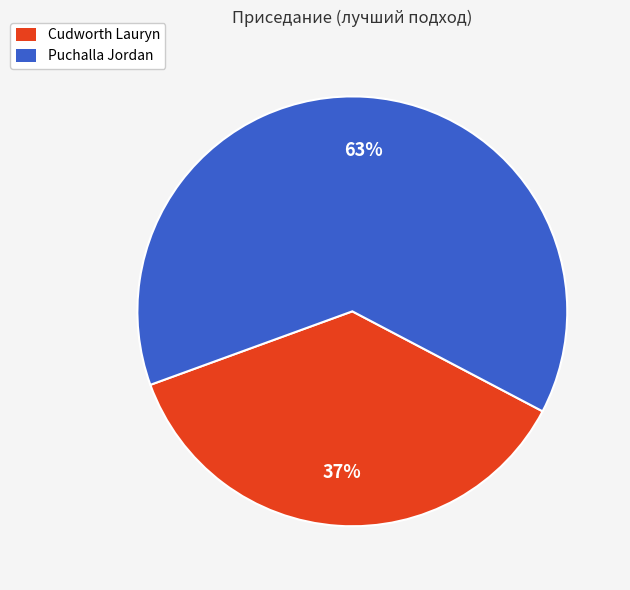

Rank the categories by value from highest to lowest.

Puchalla Jordan, Cudworth Lauryn